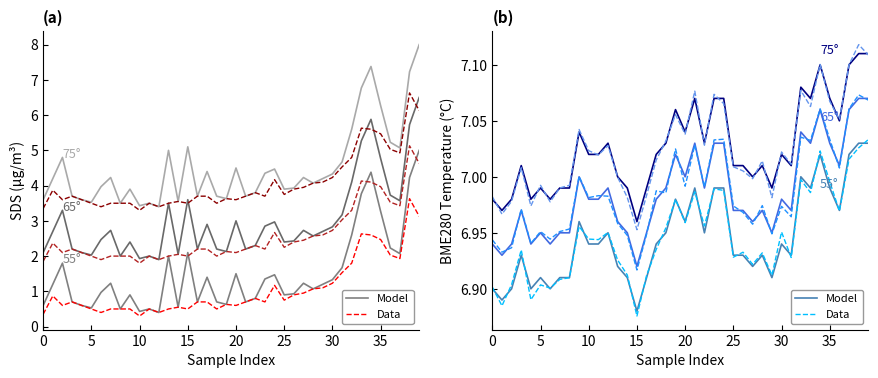

What is the label of the 35th point from the left?

34